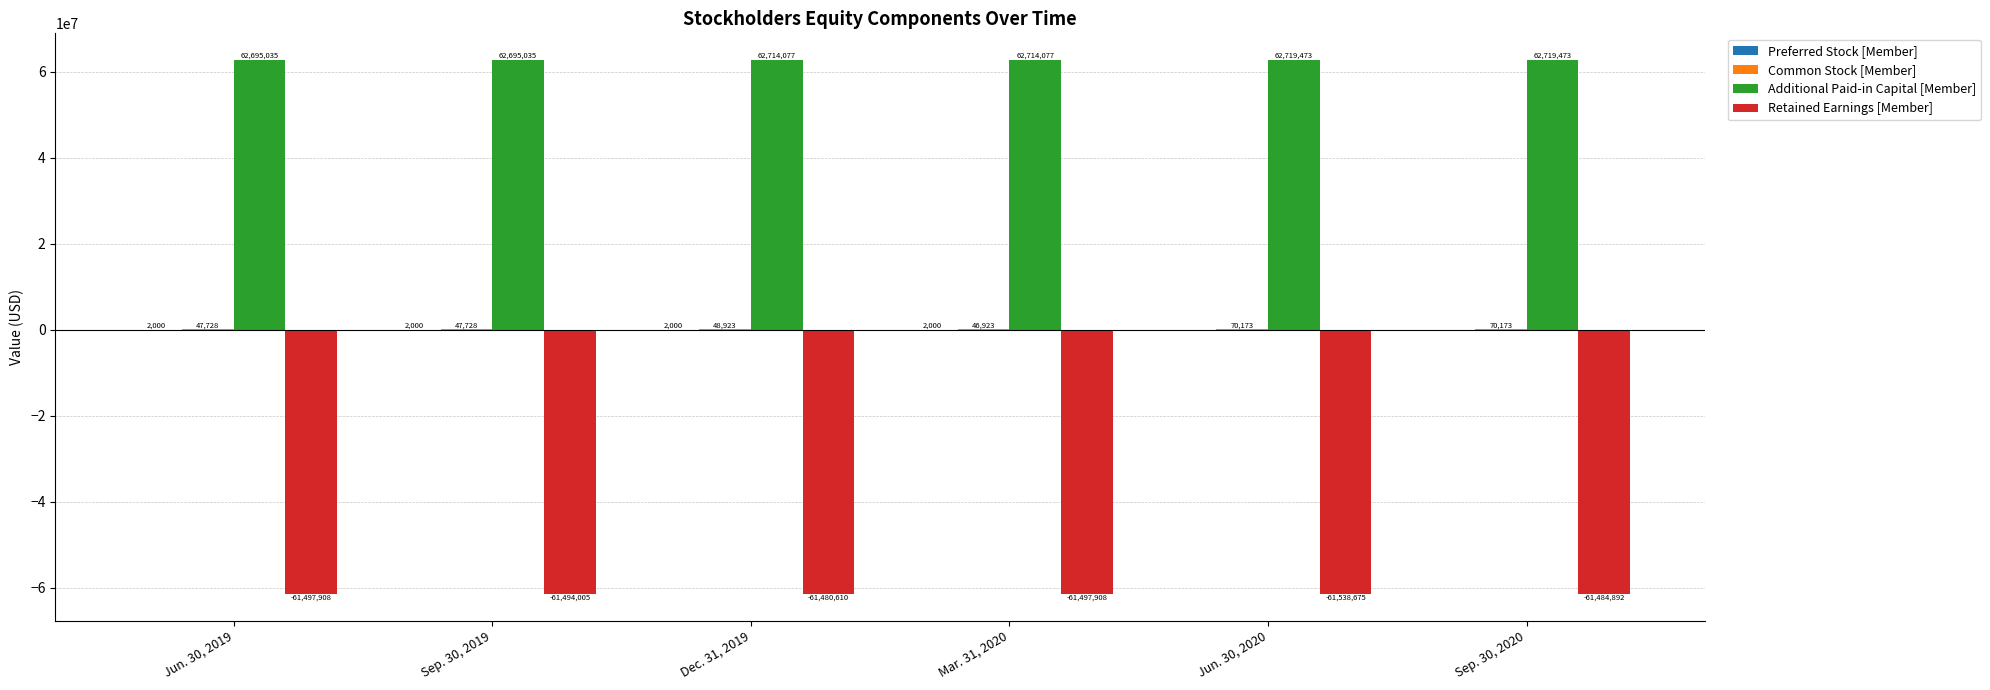

Read the Additional Paid-in Capital [Member] value at Sep. 30, 2020, to the nearest 50.

62719450